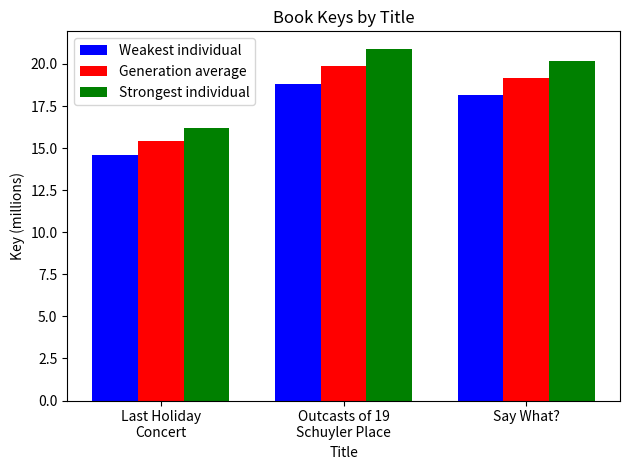

What position from the right is Outcasts of 19
Schuyler Place?

2